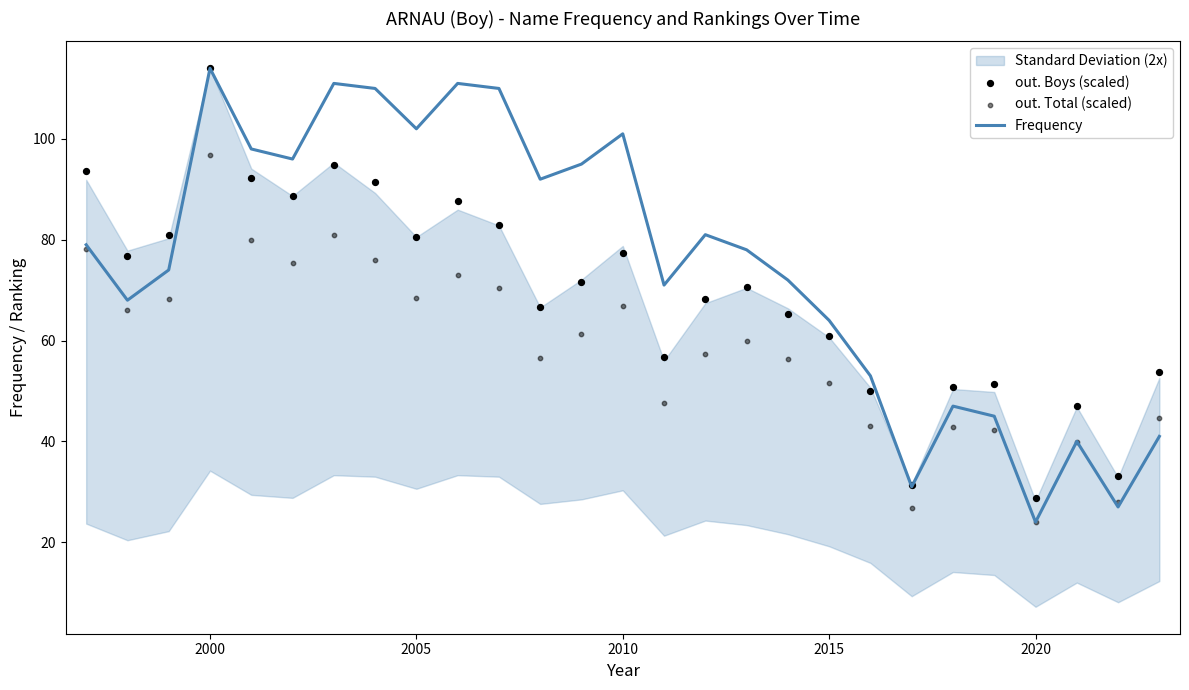

True or false: Frequency has a value of 114 at 2000.

True